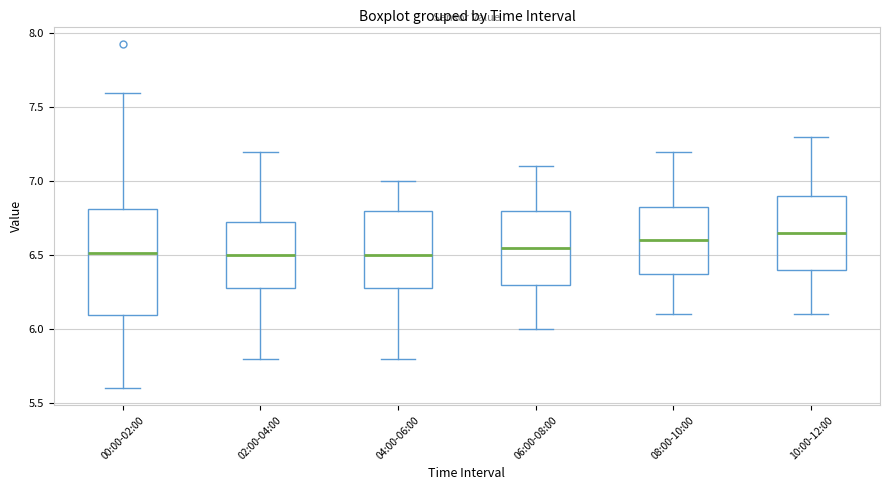

Reading left to right, transcribe this box plot: for each box, give where its median line is, the range the box spans, and where its two whiskers end, as read against the y-axis. The values are not printed on the chart, so give them approximately, as read against the axis.

00:00-02:00: median 6.50, box 6.10 to 6.80, whiskers 5.60 to 7.60
02:00-04:00: median 6.50, box 6.30 to 6.75, whiskers 5.80 to 7.20
04:00-06:00: median 6.50, box 6.30 to 6.80, whiskers 5.80 to 7.00
06:00-08:00: median 6.55, box 6.30 to 6.80, whiskers 6.00 to 7.10
08:00-10:00: median 6.60, box 6.40 to 6.85, whiskers 6.10 to 7.20
10:00-12:00: median 6.65, box 6.40 to 6.90, whiskers 6.10 to 7.30